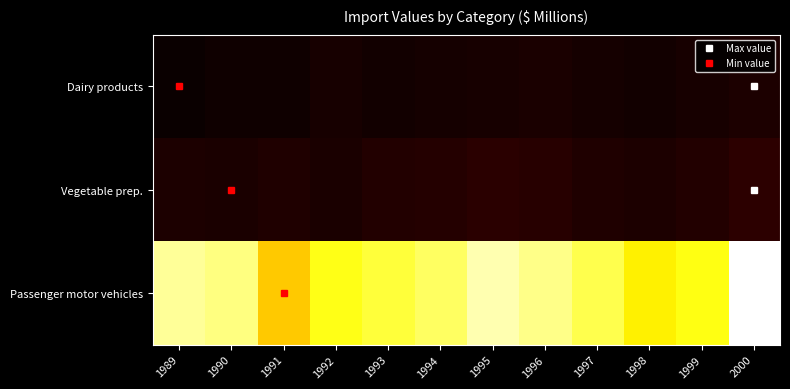

Reading left to right, extract all data points from this chart.

Dairy products: 1989=6	1990=8	1991=8	1992=11	1993=9	1994=10	1995=11	1996=12	1997=10	1998=9	1999=11	2000=13
Vegetable prep.: 1989=13	1990=12	1991=14	1992=12	1993=15	1994=16	1995=18	1996=17	1997=14	1998=13	1999=15	2000=19
Passenger motor vehicles: 1989=234	1990=228	1991=175	1992=201	1993=210	1994=220	1995=240	1996=230	1997=215	1998=190	1999=200	2000=260